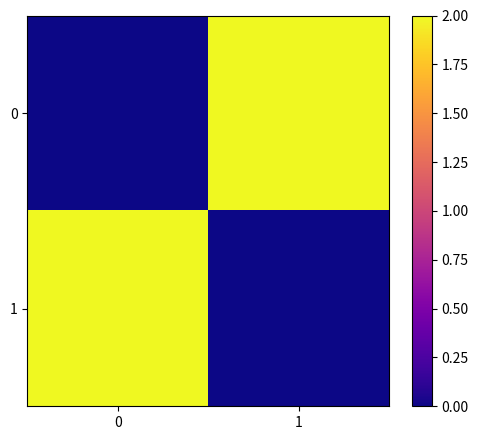

At 1, list the series in order from smallest to largest.

1, 0